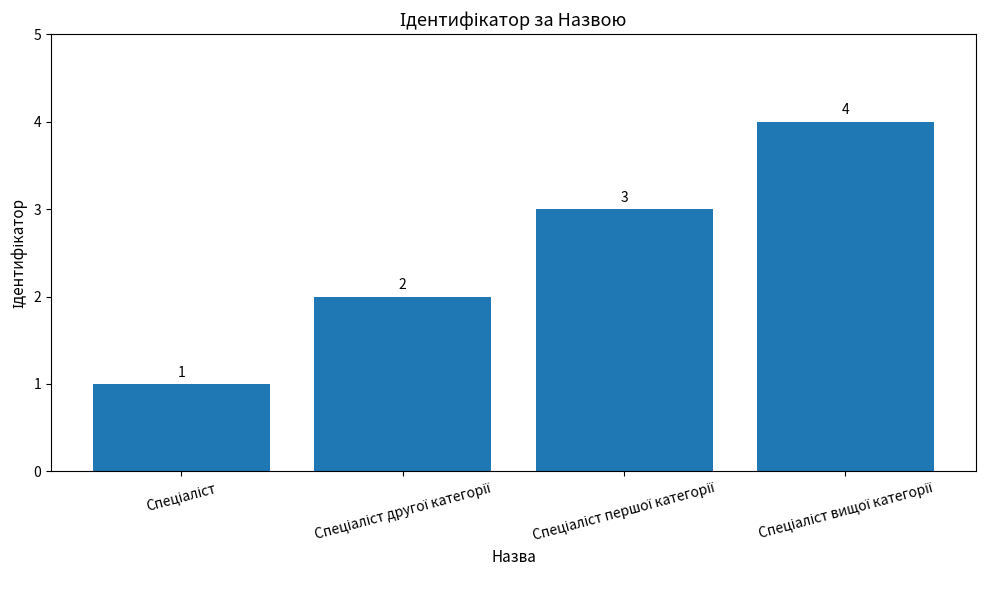

What is the value of the 1st bar from the left?

1